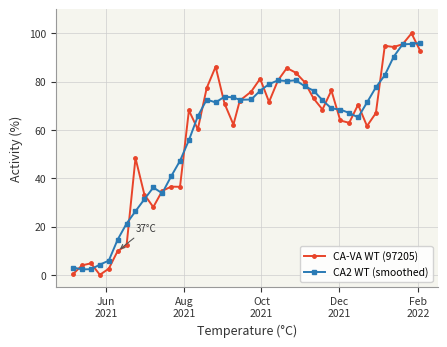

At how many categories does at least one series exceed 89?

5